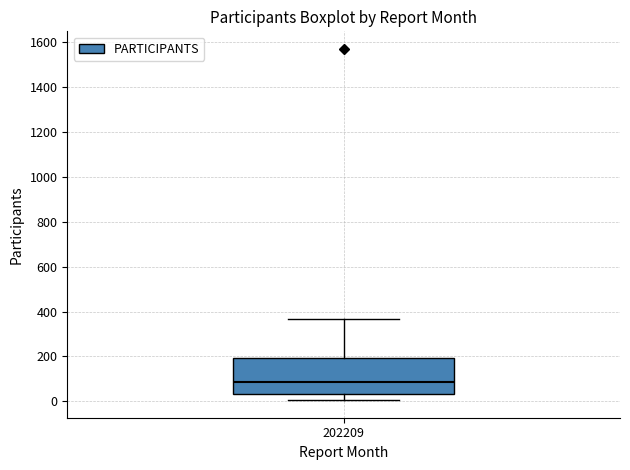

Transcribe this box plot: give where the median line is, the range the box spans, and where the two whiskers end, as read against the y-axis. The values are not printed on the chart, so give them approximately, as read against the axis.

median 80, box 40 to 200, whiskers 0 to 360